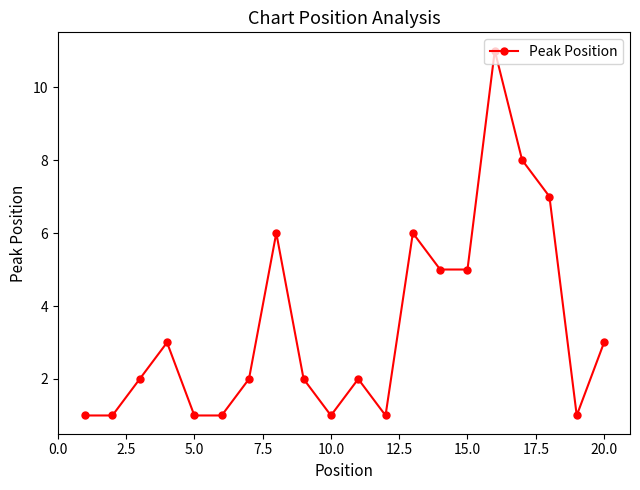

What is the maximum value shown in the chart?

11